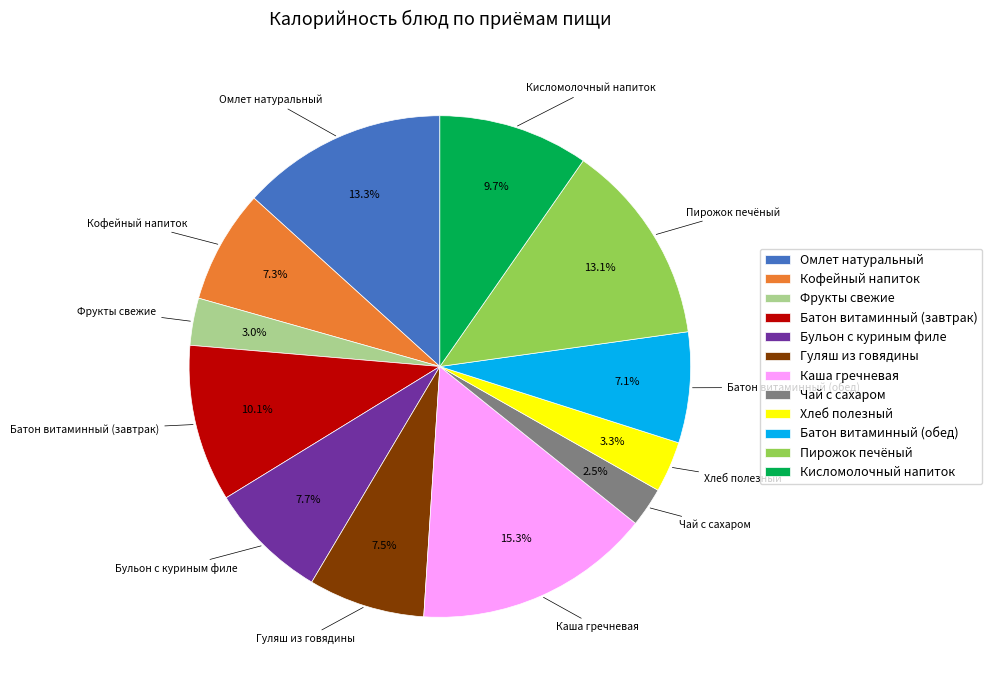

Which category has the biggest portion of the pie?

Каша гречневая